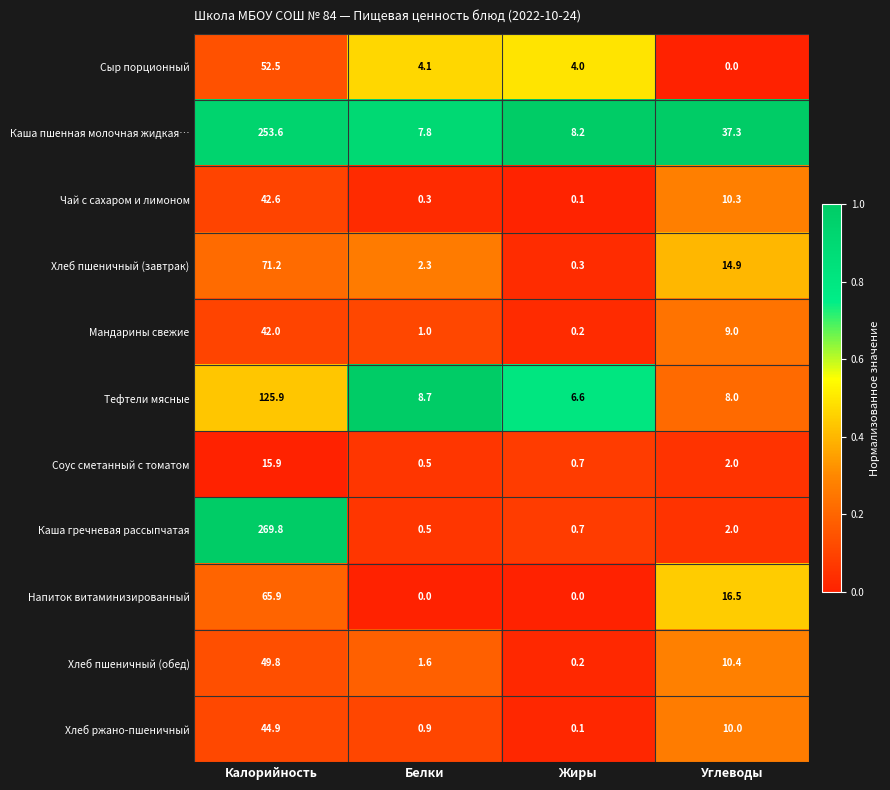

The Соус сметанный с томатом series shows 1.1 at Жиры. True or false?

False